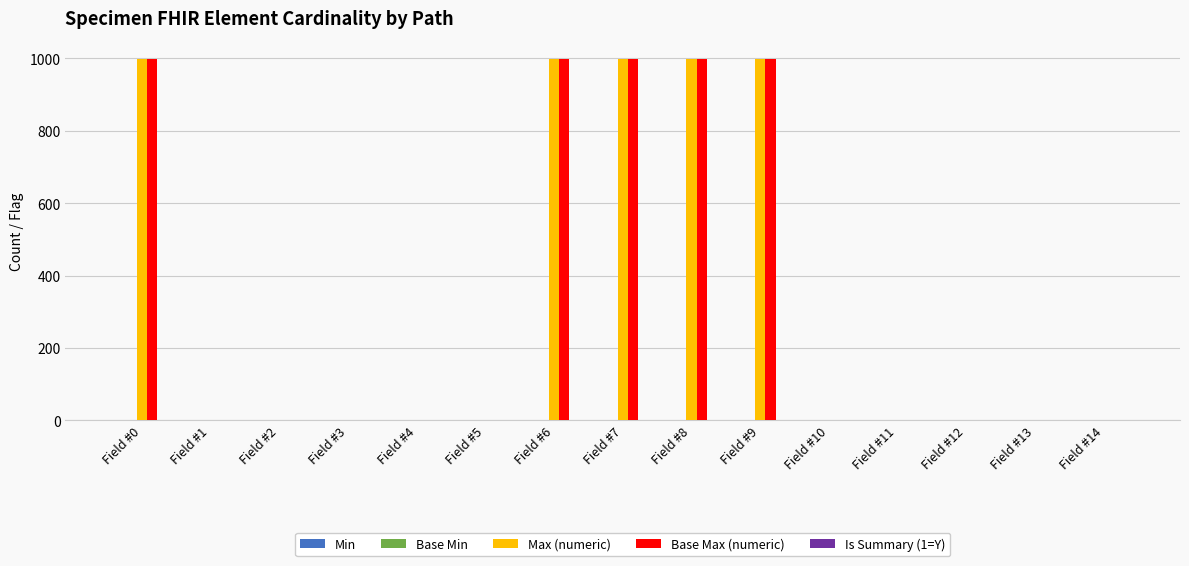

What is the maximum value for Base Max (numeric)?

999